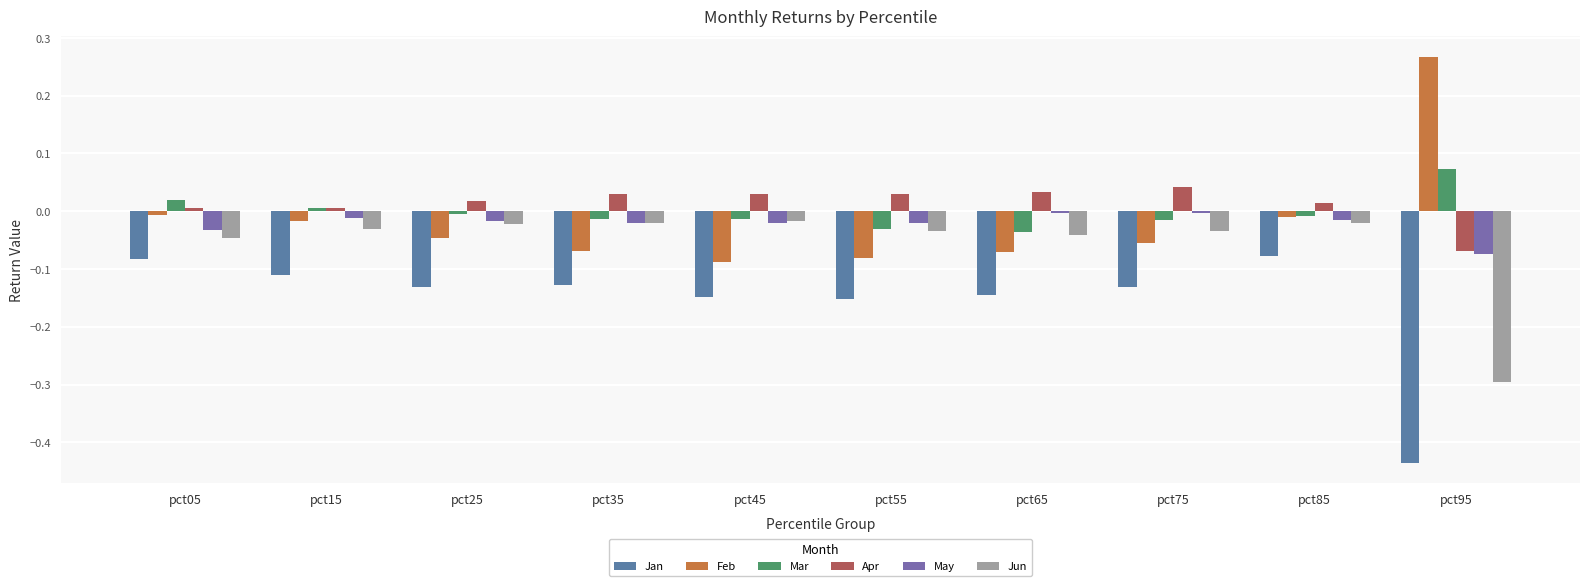

Between pct65 and pct75, which series saw the biggest shift?

Mar